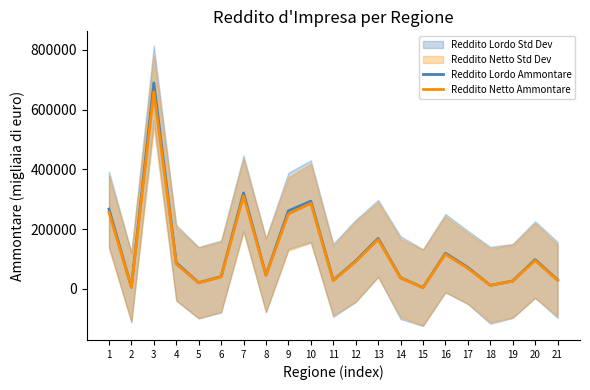

Is it true that Reddito Lordo Ammontare equals 26129 at 19?

True